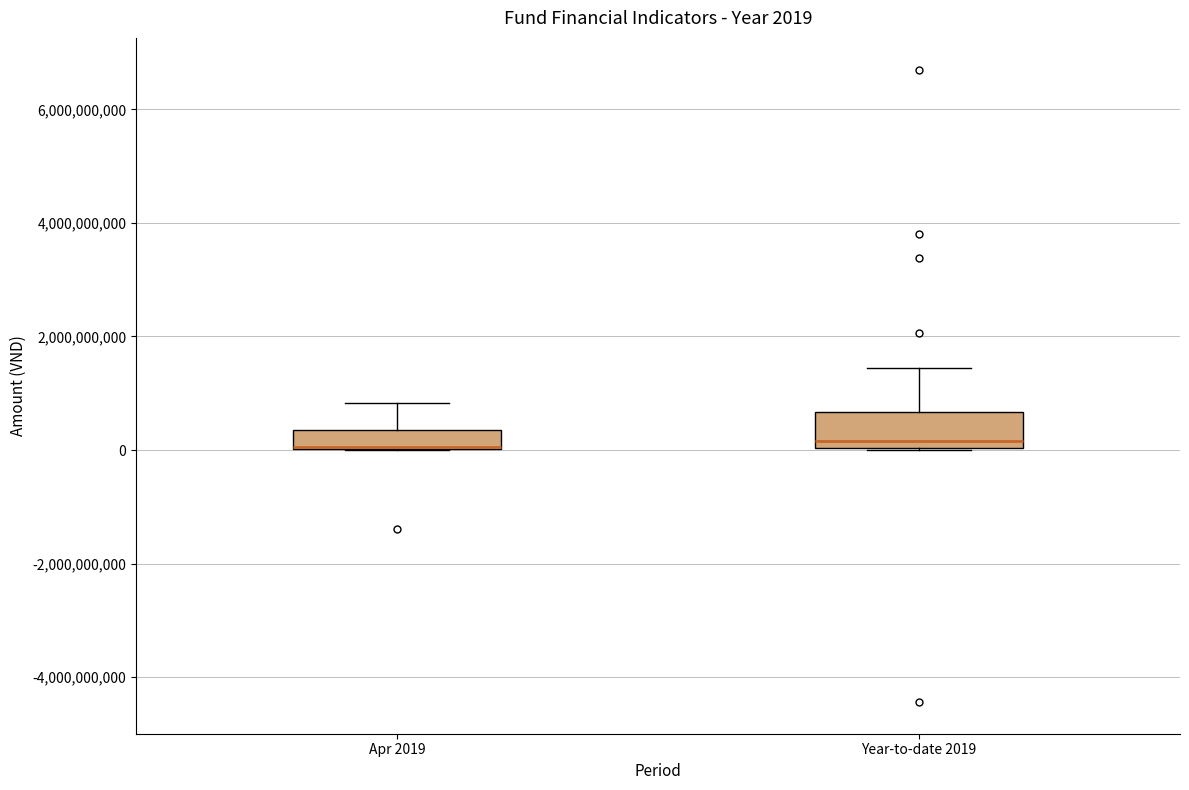

Which box is the tallest, from its lower edge to its upper edge?

Year-to-date 2019